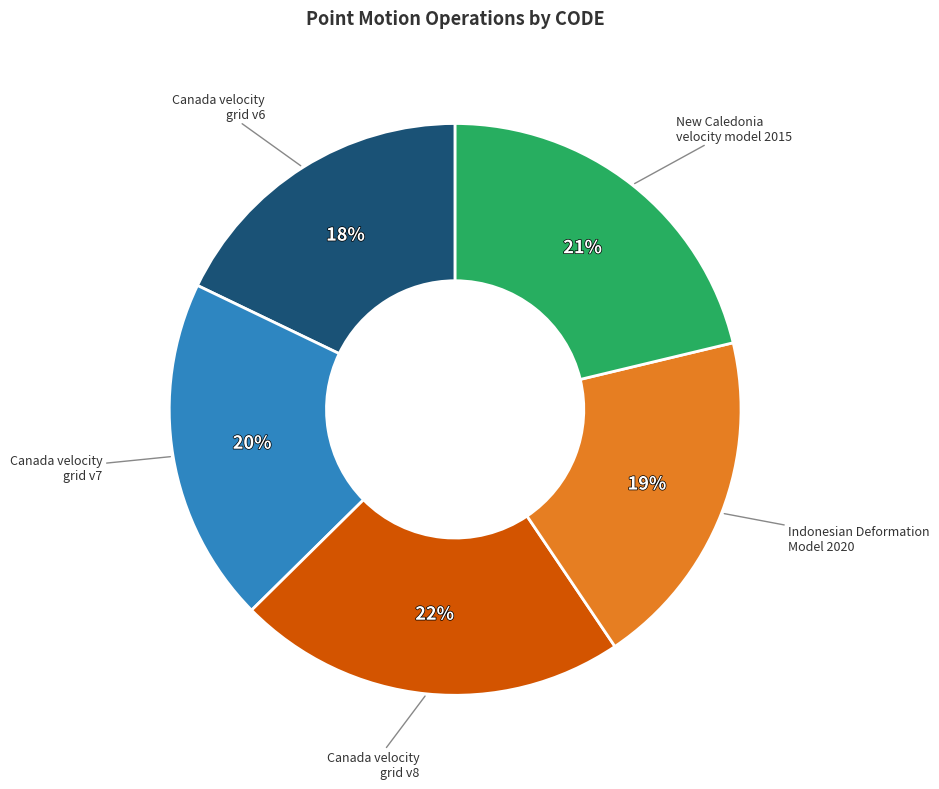

To the nearest percent, what is the average slice percentage?

20%